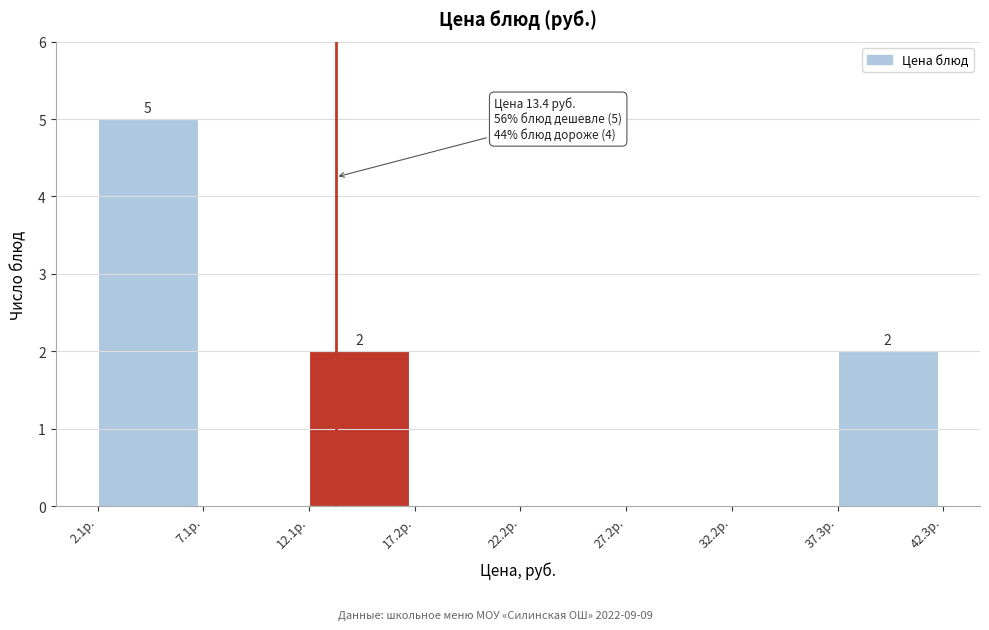

Over which range of the x-axis is the bar tallest?

2 to 7